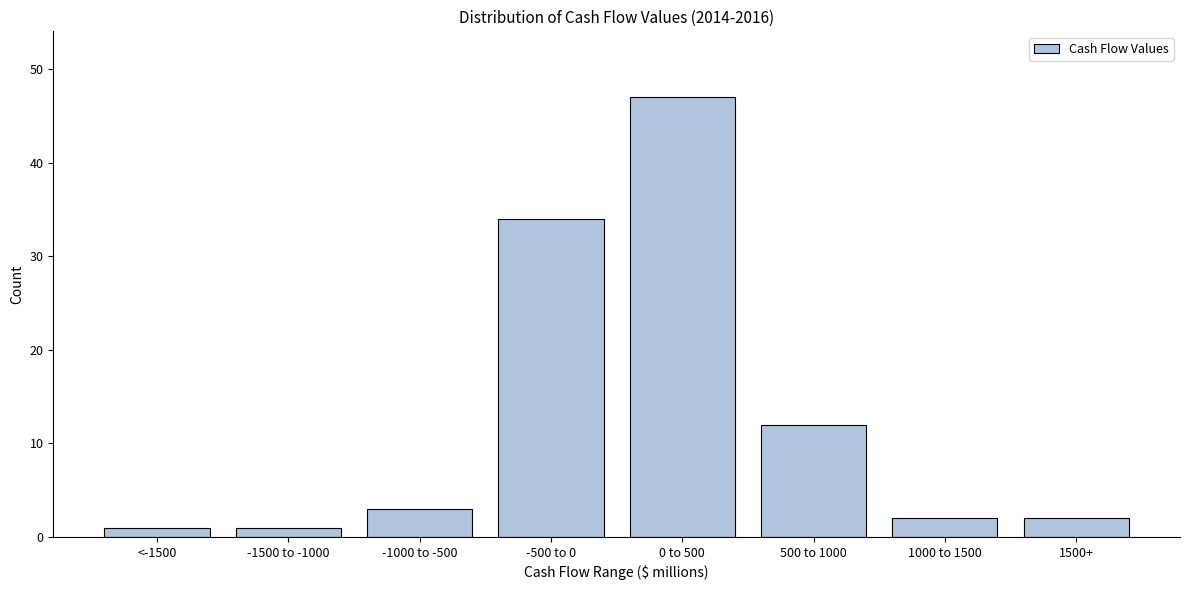

Reading left to right, extract all data points from this chart.

<-1500=1	-1500 to -1000=1	-1000 to -500=3	-500 to 0=34	0 to 500=47	500 to 1000=12	1000 to 1500=2	1500+=2